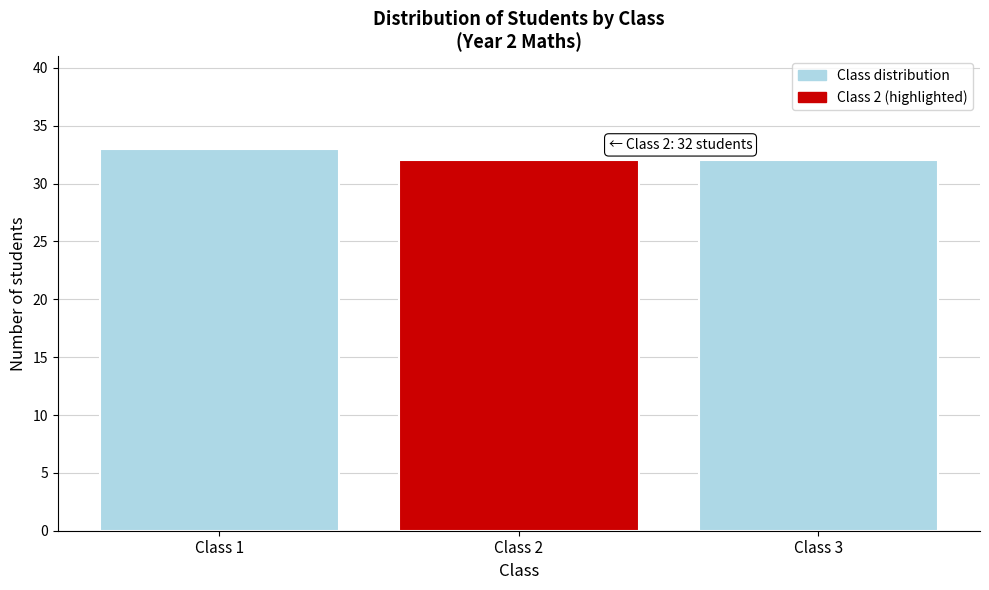

Reading right to left, list all the values displayed in this chart.

32	32	33